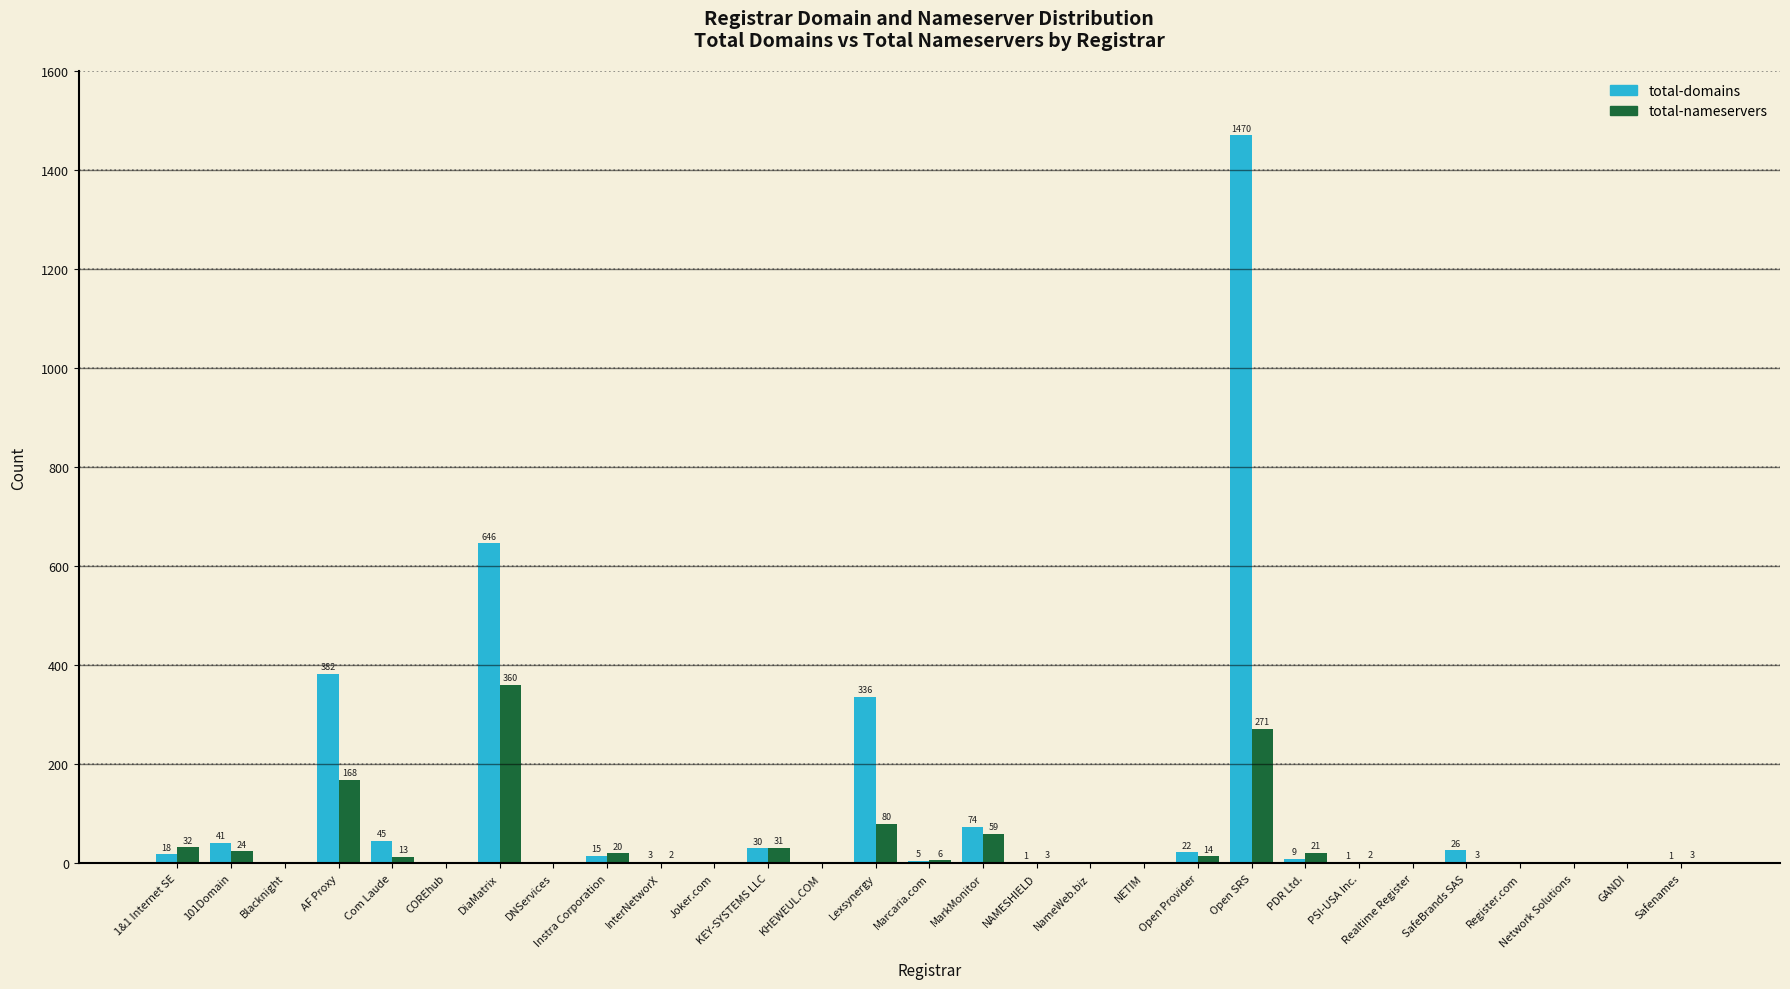

Count the number of data series in this chart.

2